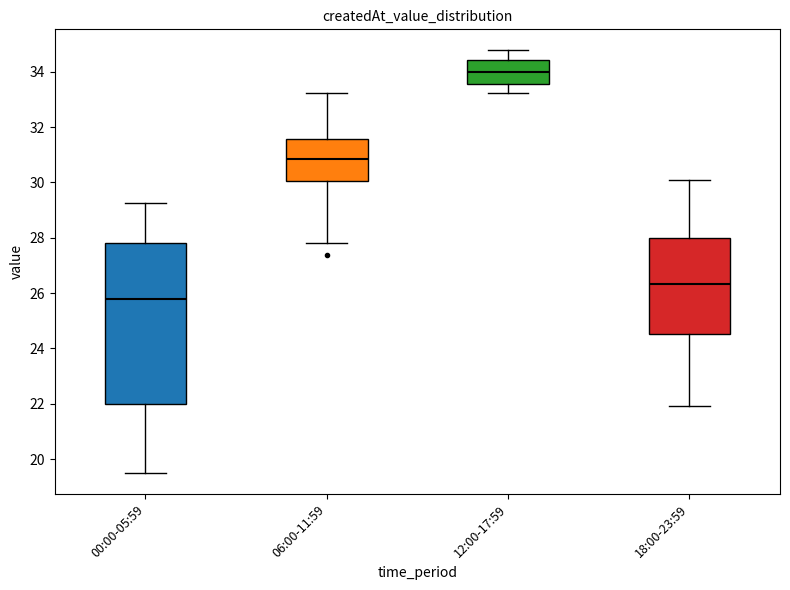

Reading left to right, transcribe this box plot: for each box, give where its median line is, the range the box spans, and where its two whiskers end, as read against the y-axis. The values are not printed on the chart, so give them approximately, as read against the axis.

00:00-05:59: median 25.8, box 22.0 to 27.8, whiskers 19.6 to 29.2
06:00-11:59: median 30.8, box 30.0 to 31.6, whiskers 27.8 to 33.2
12:00-17:59: median 34.0, box 33.6 to 34.4, whiskers 33.2 to 34.8
18:00-23:59: median 26.4, box 24.6 to 28.0, whiskers 22.0 to 30.2